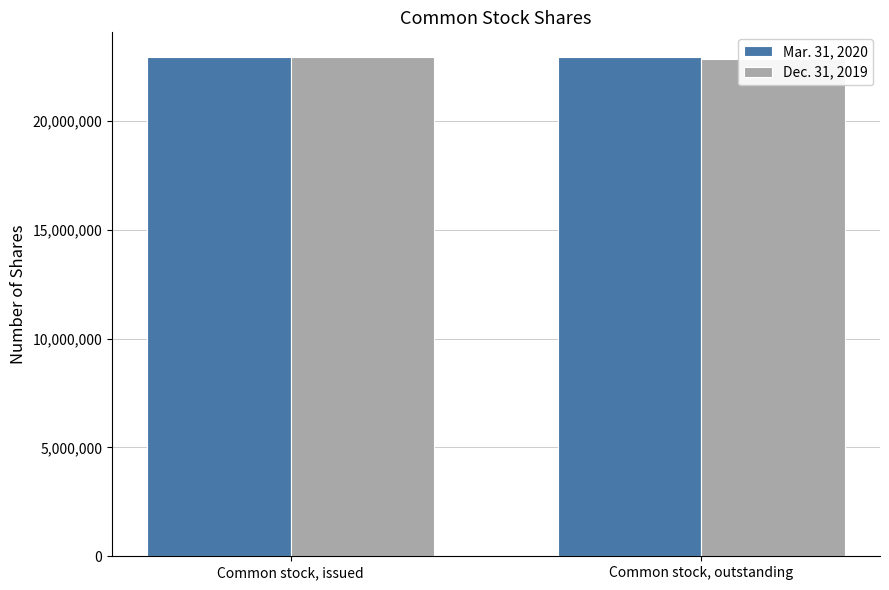

At which category is the sum across all series the highest?

Common stock, issued